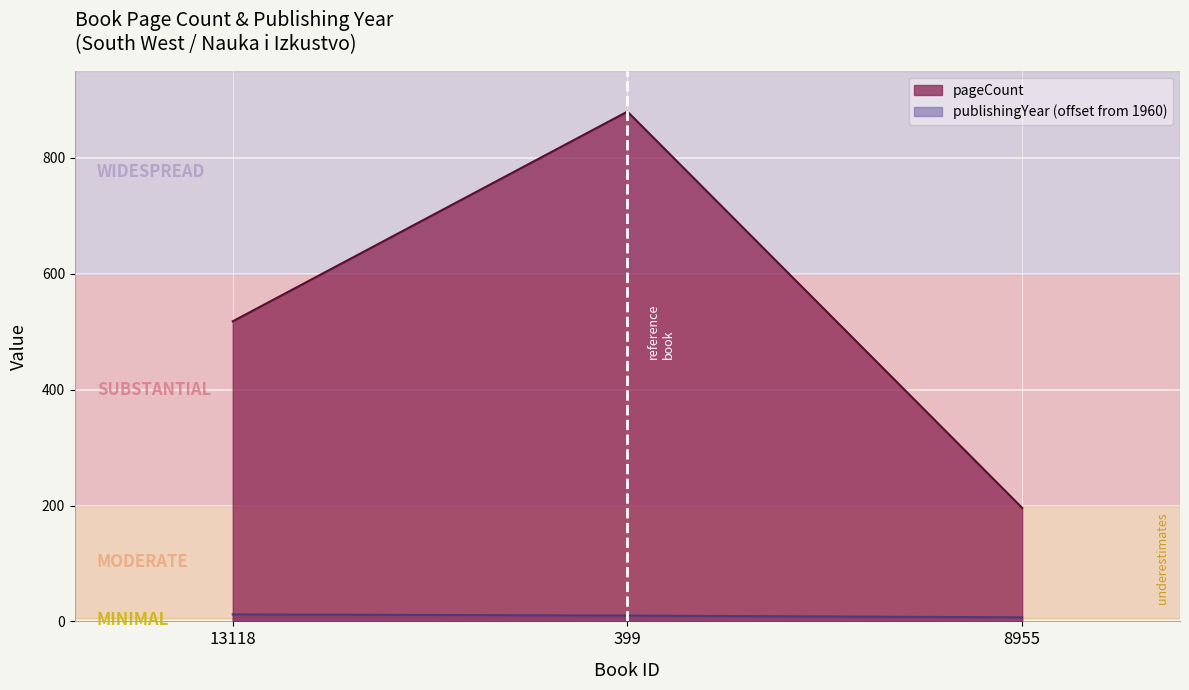

Count the number of data series in this chart.

2